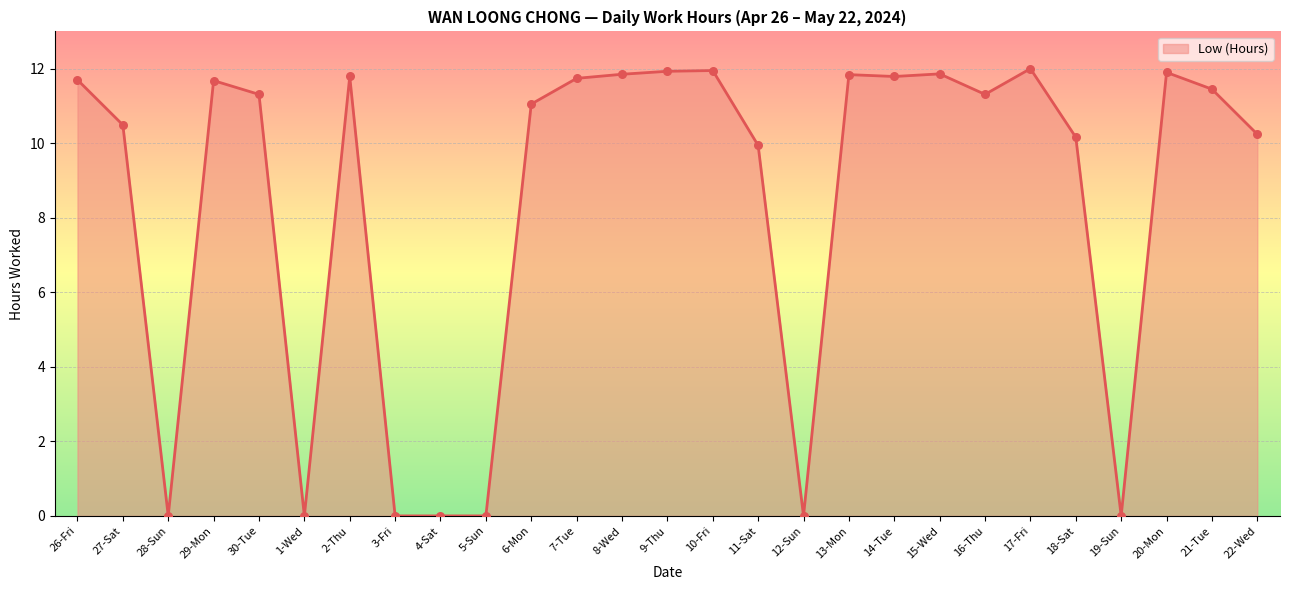

What is the change in value from 5-Sun to 14-Tue?

+11.8